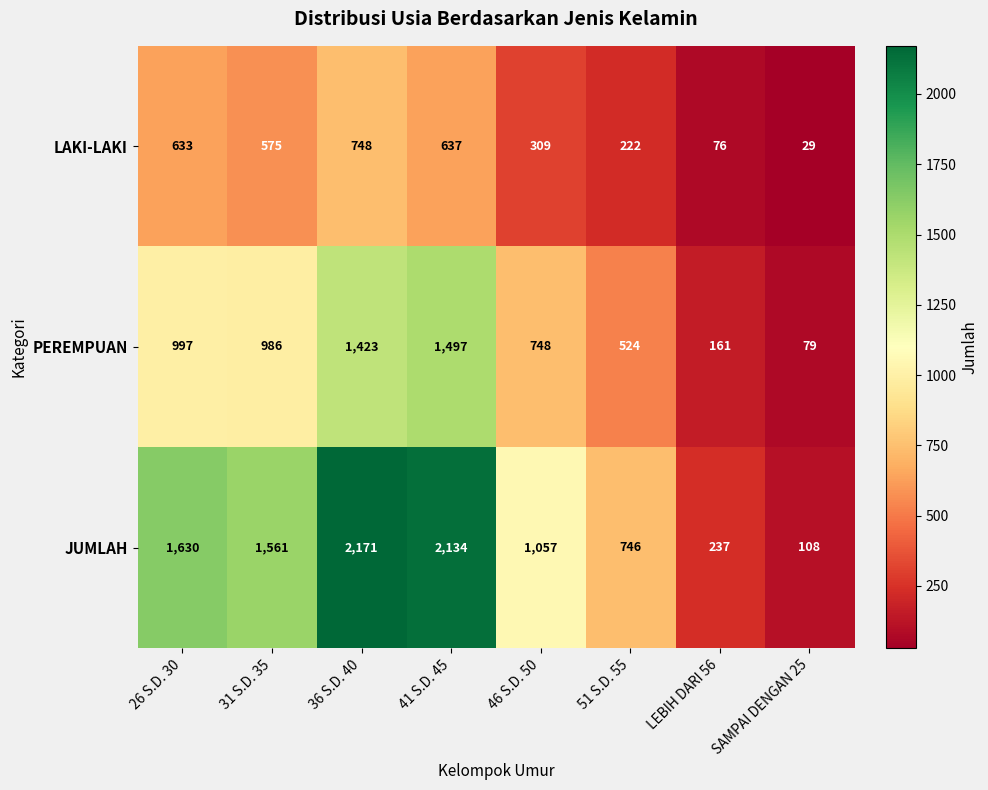

How many data points in JUMLAH are less than 1561?

4